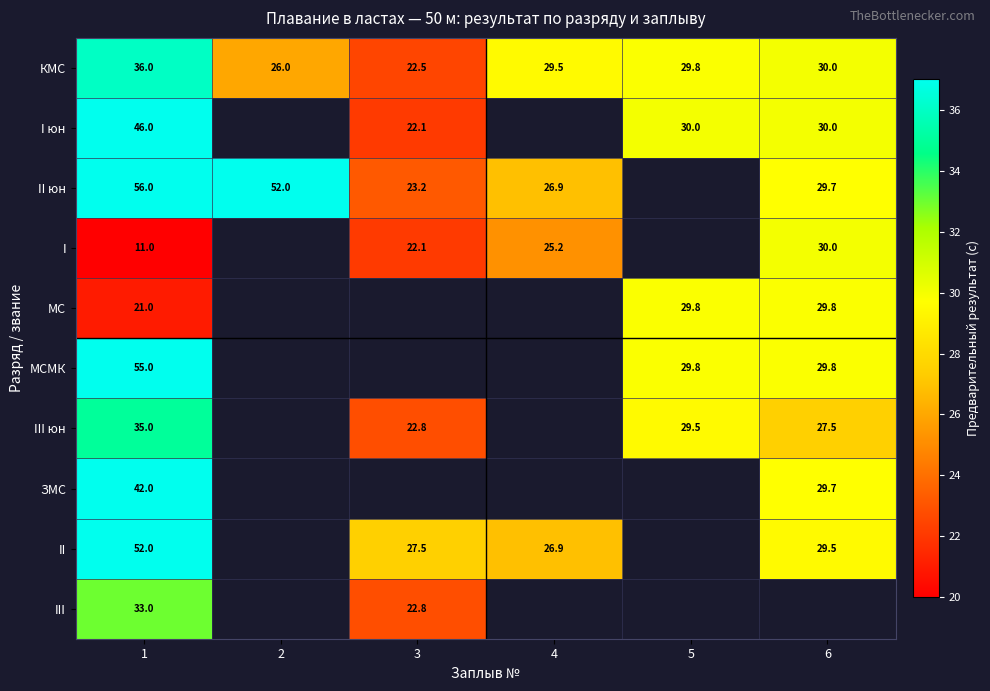

What is the difference between the I юн values at 6 and 3?

7.9